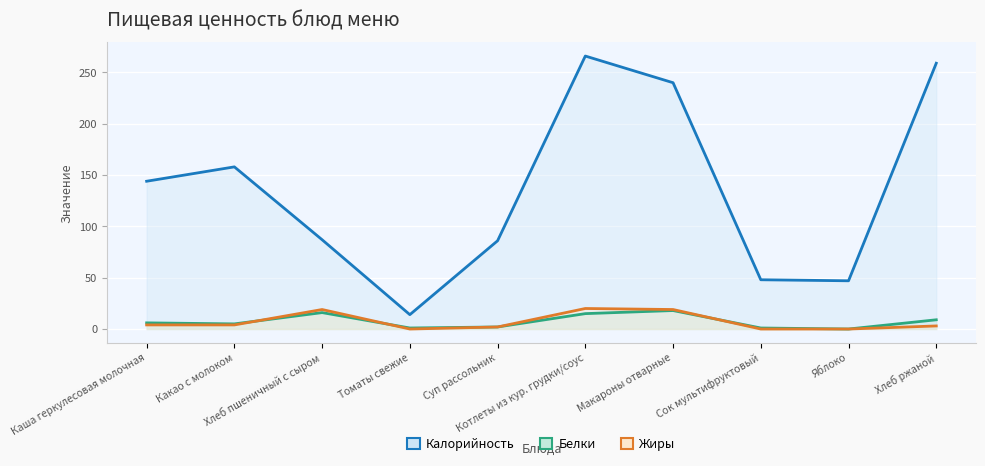

True or false: Жиры and Калорийность cross at least once.

False